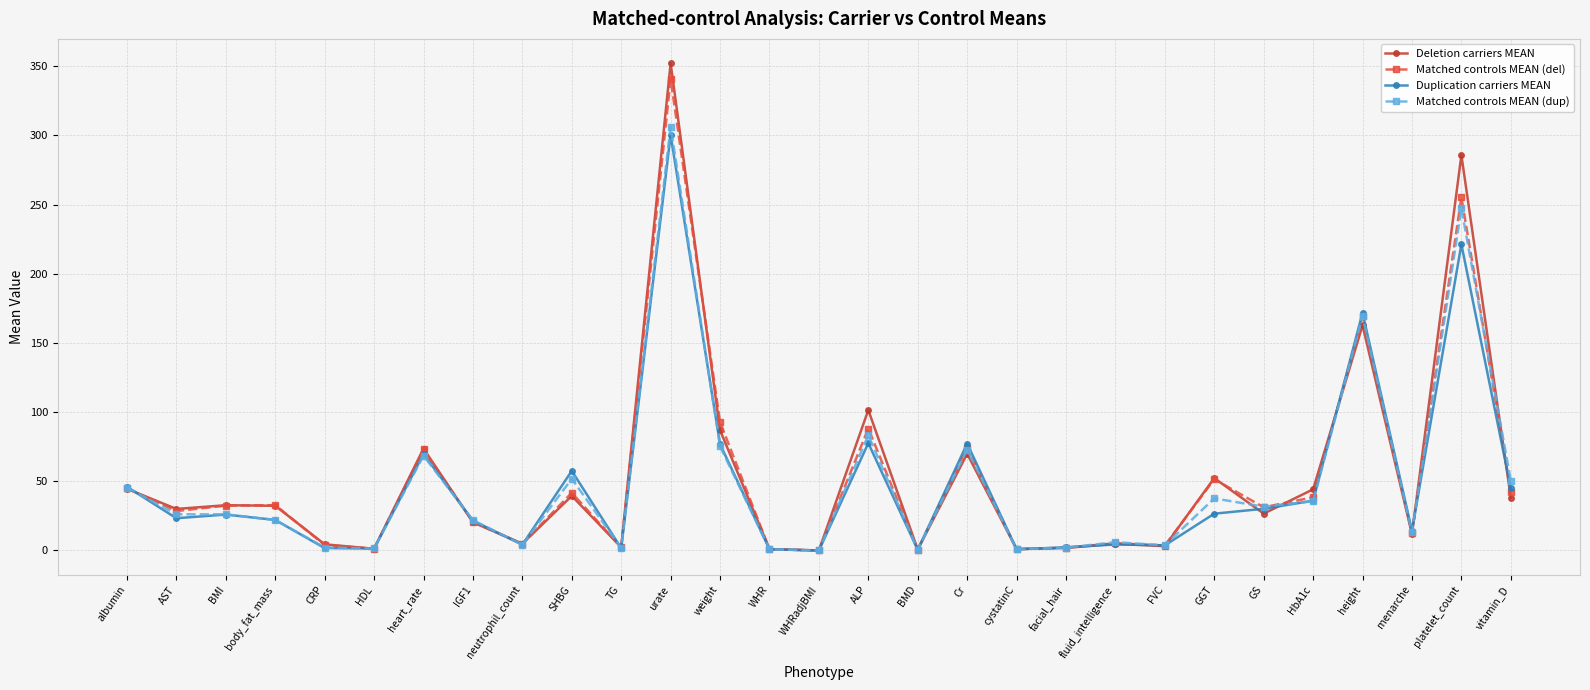

At which label does Deletion carriers MEAN reach its peak?

urate